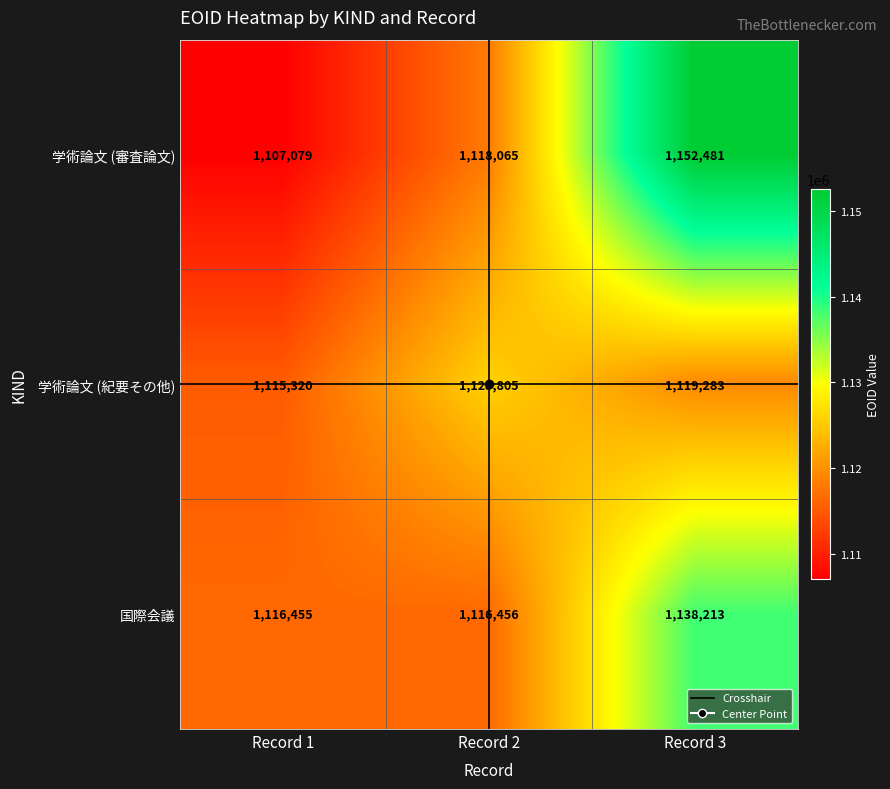

Which category has the lowest value across all series?

Record 1